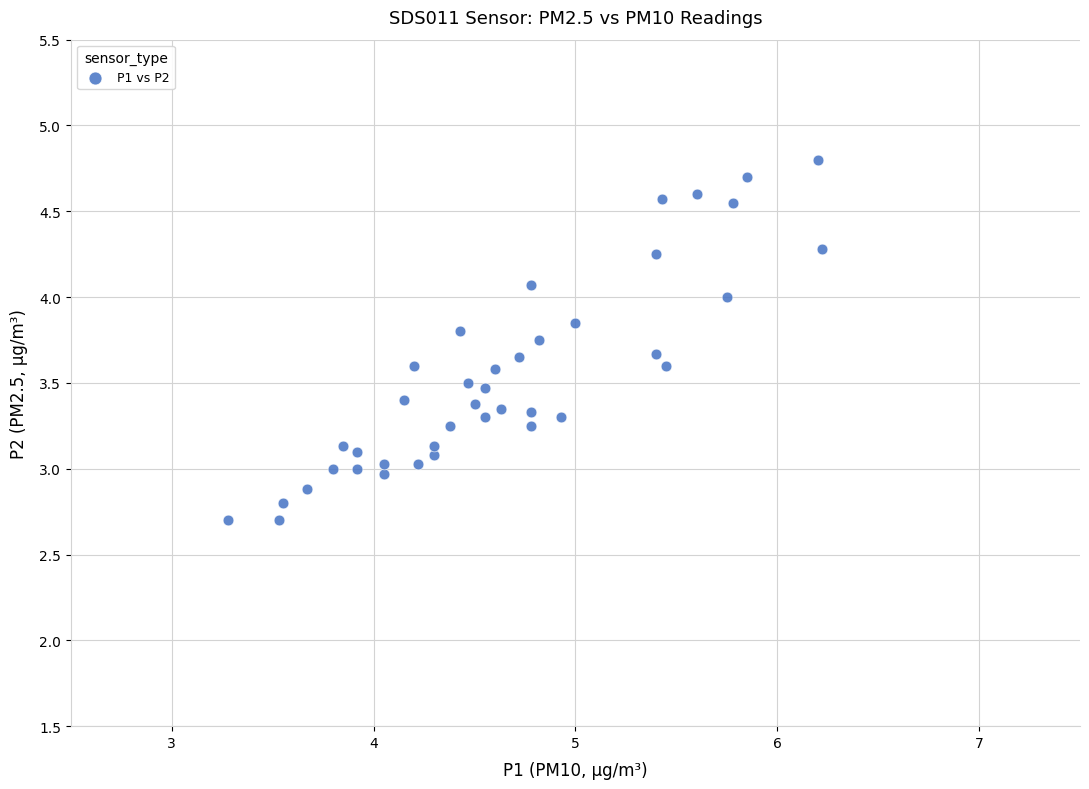

What is the range of X values (max minus min)?

2.9